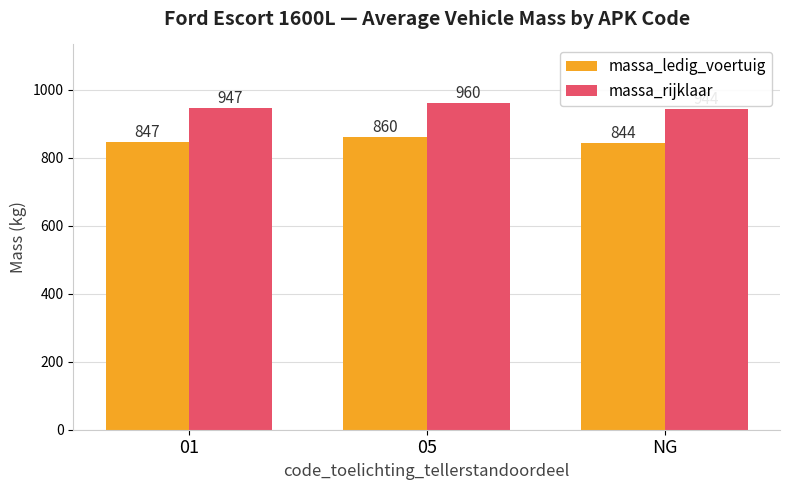

What is the label of the 2nd bar from the left?

05